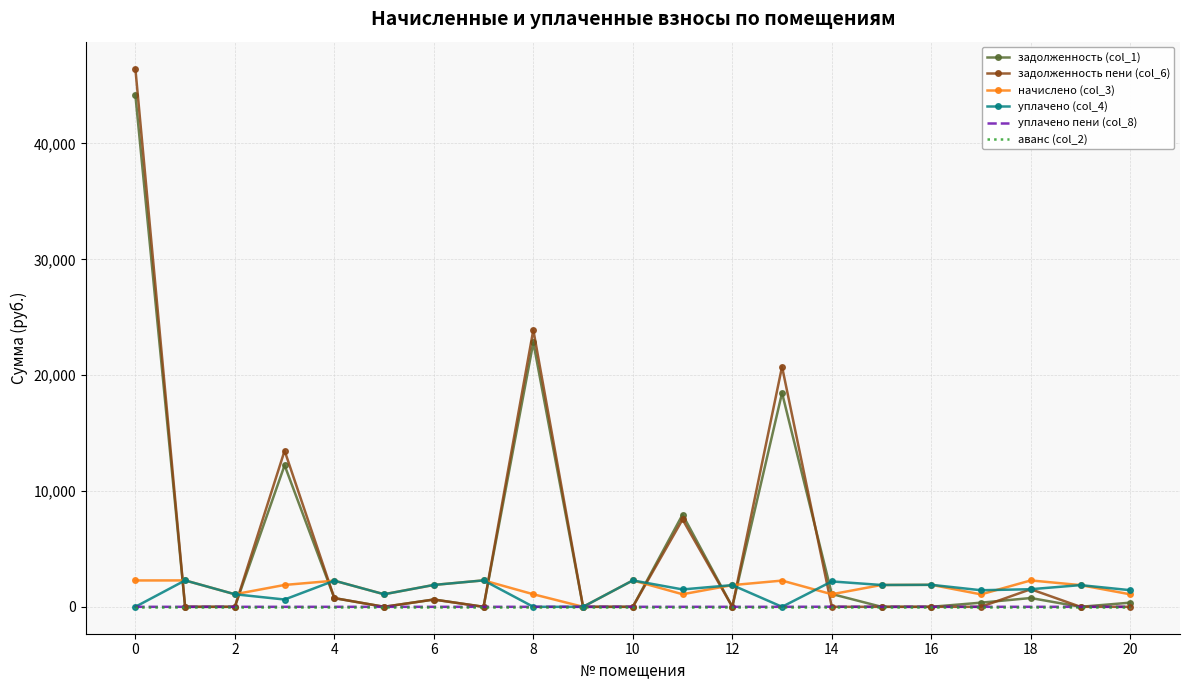

How many series are shown in this chart?

6